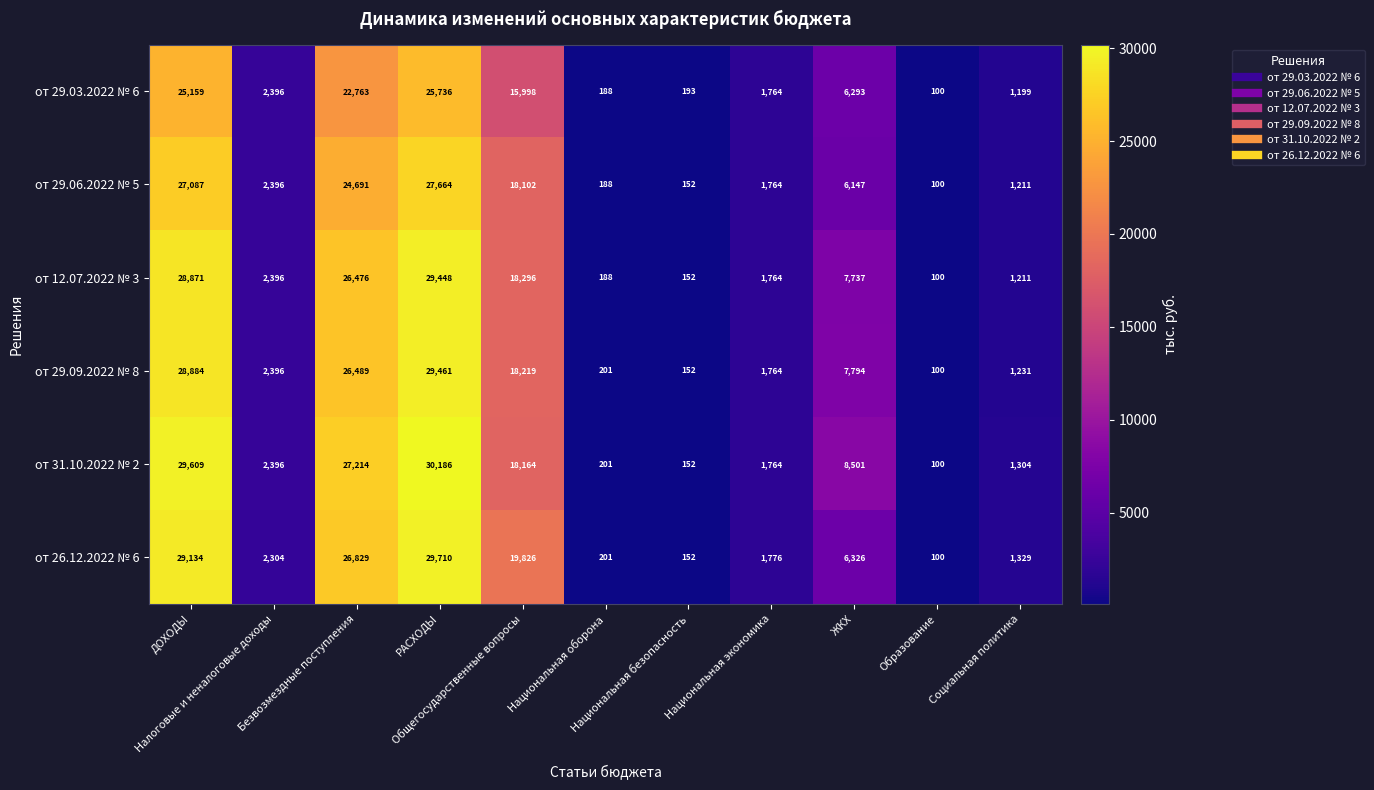

What is the minimum value shown in the chart?

100